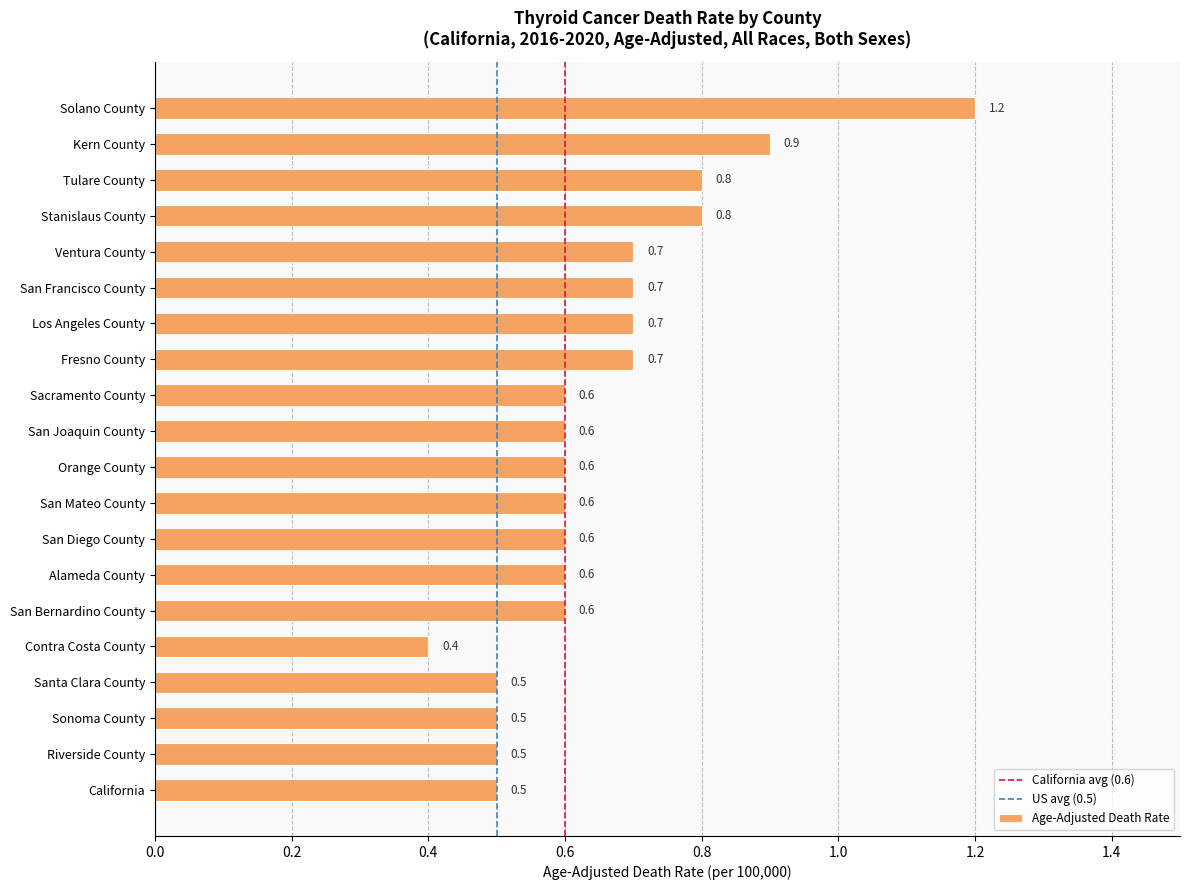

Are the bars horizontal?

Yes